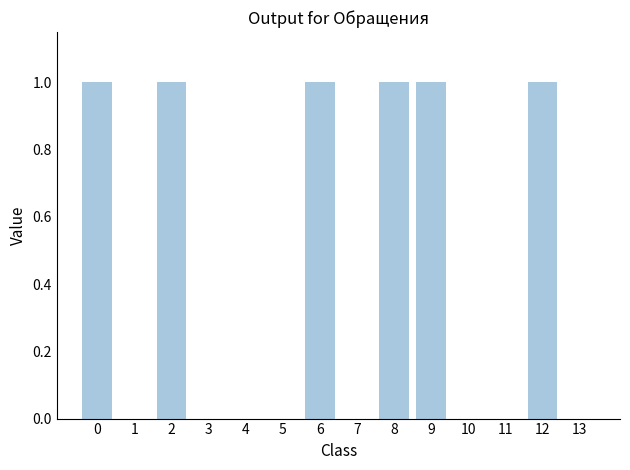

True or false: the data shows 1 at 9.

True